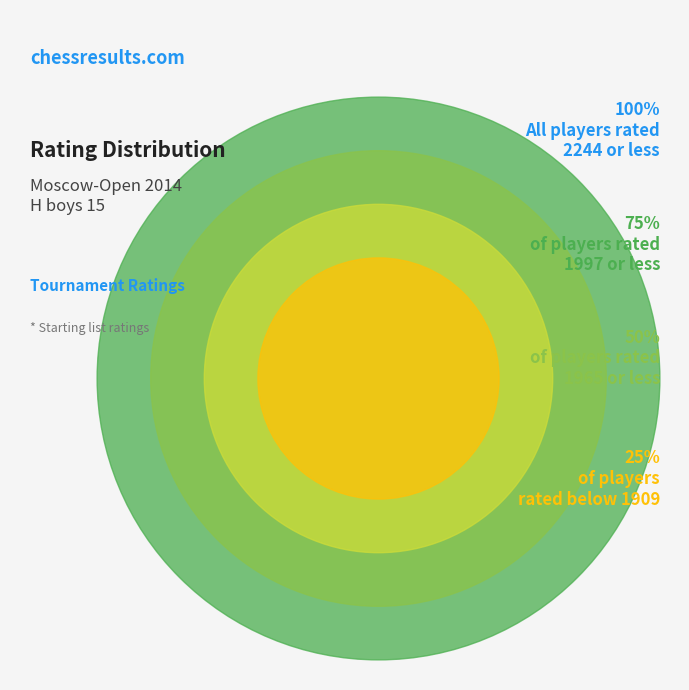

Does Pyatakov Nikita account for over 50% of the chart?

No